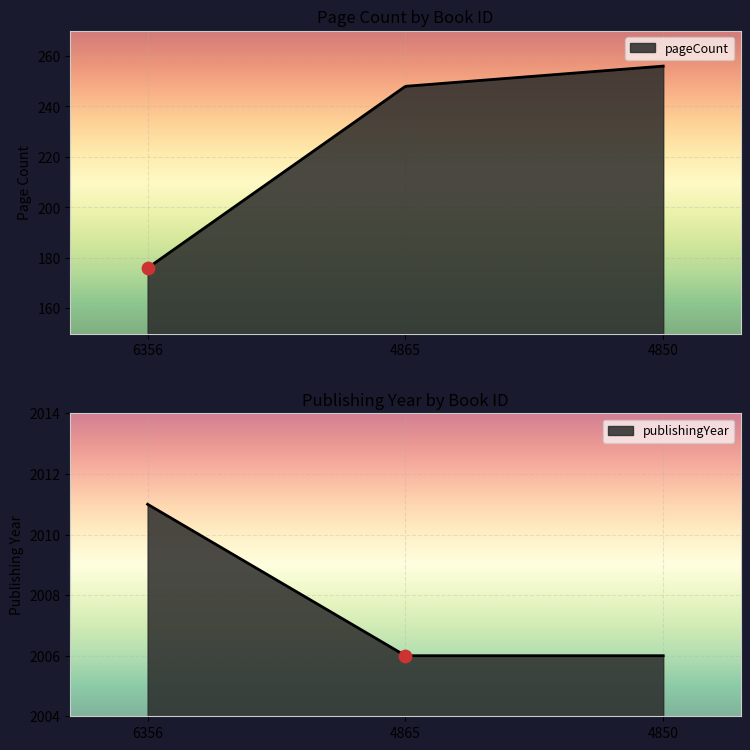

Which series reaches the minimum Y coordinate?

pageCount